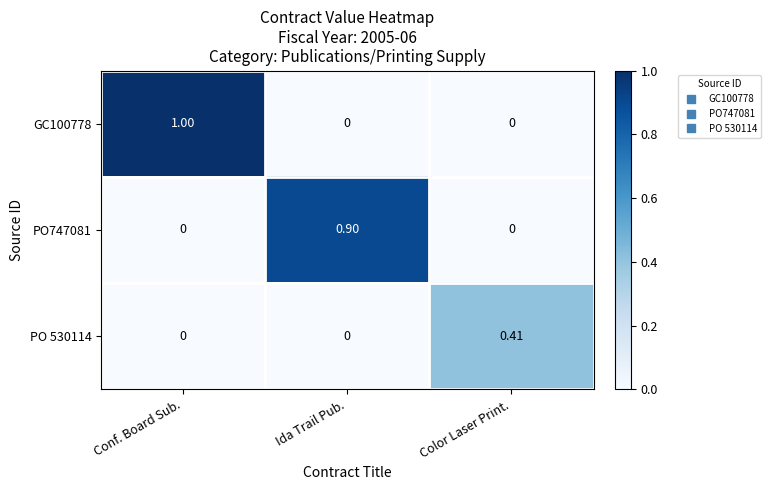

Which category has the highest value across all series?

Conf. Board Sub.